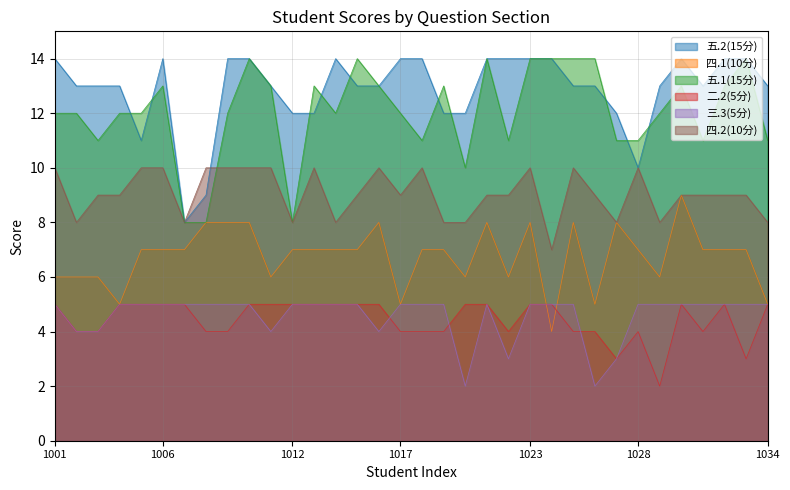

Which series ends up on top after the final intersection of 五.2(15分) and 四.2(10分)?

五.2(15分)